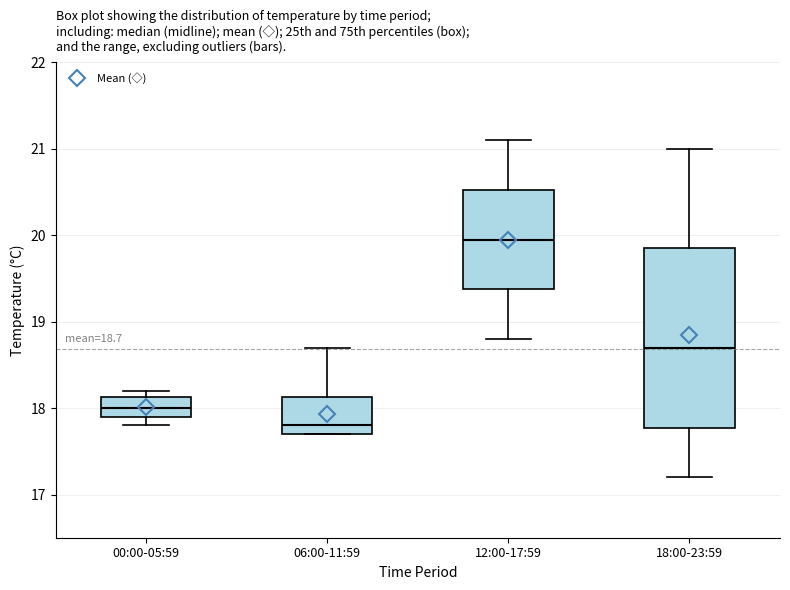

Which box's median line is the highest?

12:00-17:59